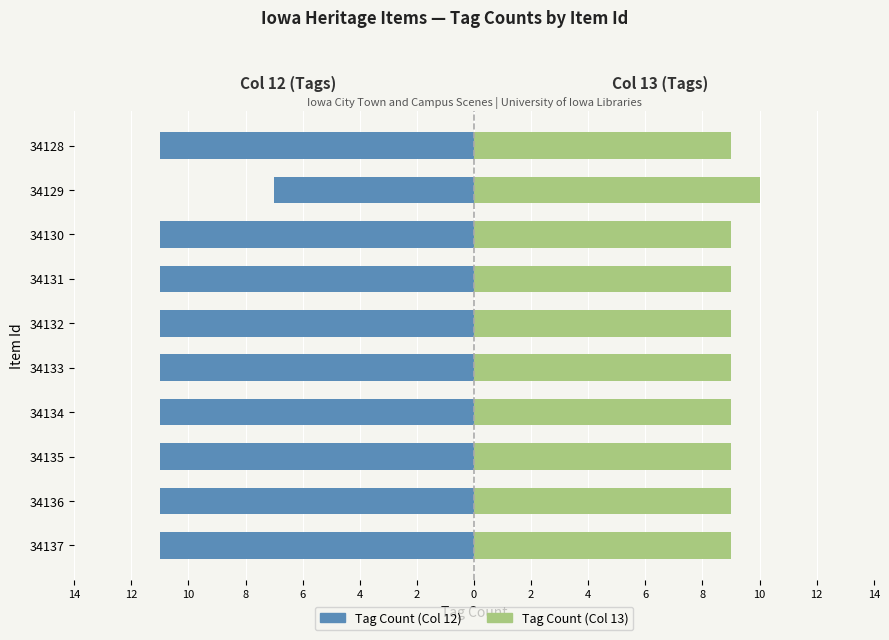

Rank the series at 34135 from lowest to highest value.

Tag Count (Col 12), Tag Count (Col 13)